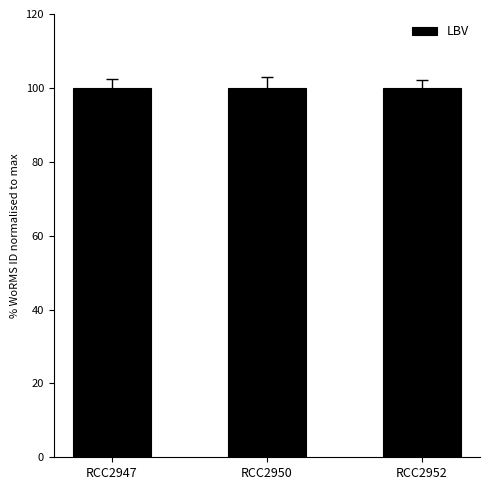

What is the minimum value shown in the chart?

100.0